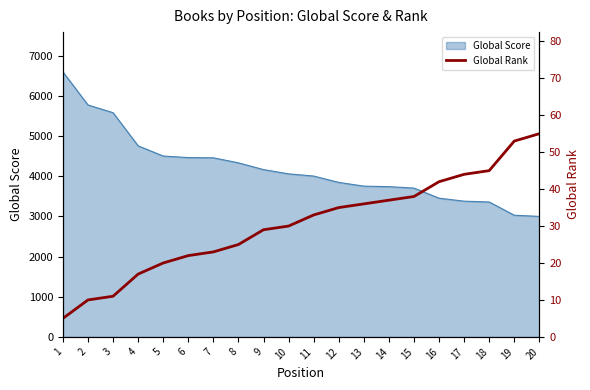

At which category does the chart reach its peak across all series?

20